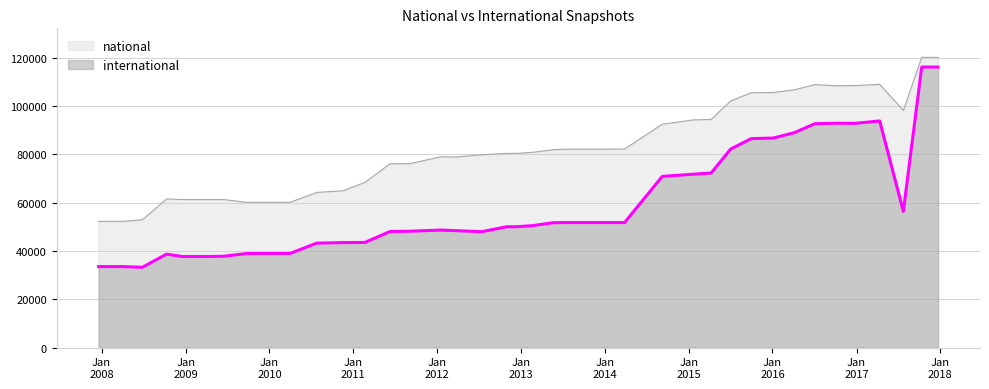

True or false: national has more than 2 points higher than both neighbors.

True